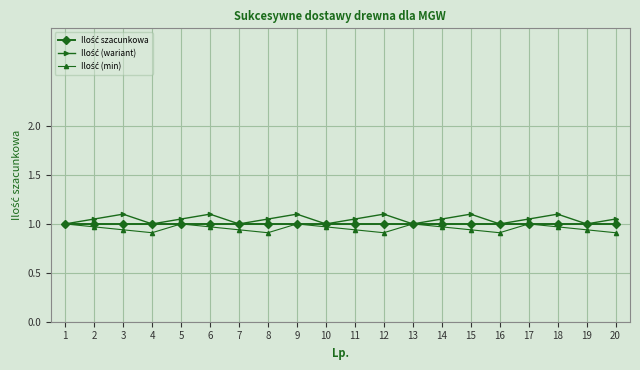

What is the total value across all series at 19?

2.9